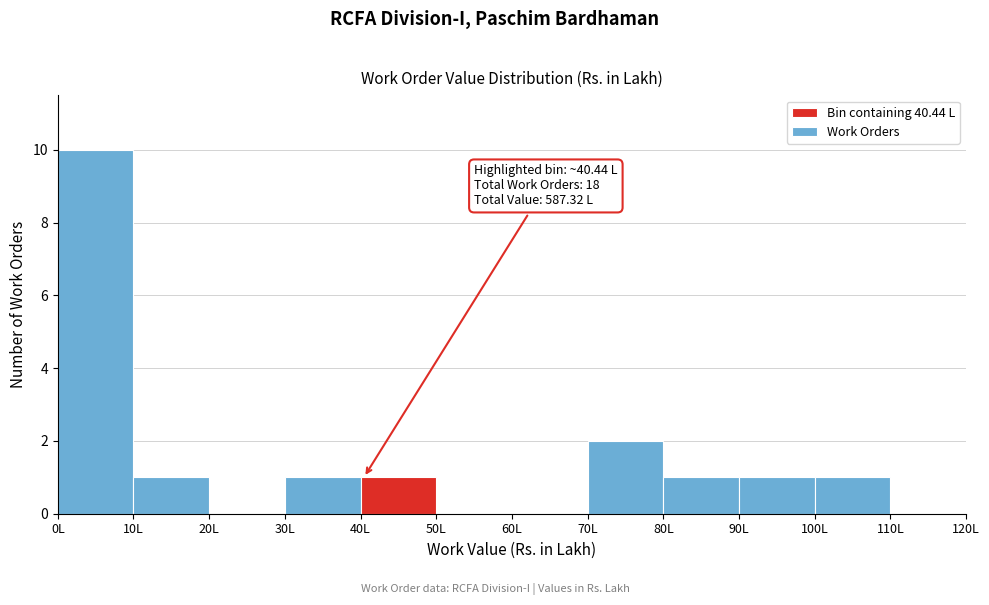

Which range on the x-axis has the tallest bar?

0 to 10